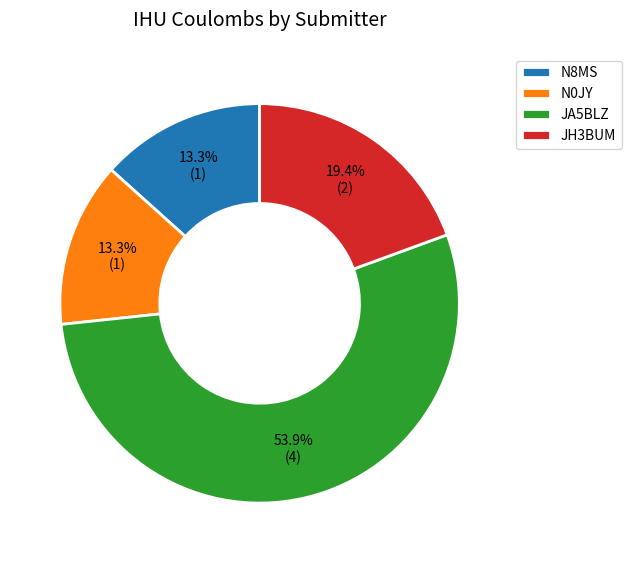

Which category accounts for the majority?

JA5BLZ